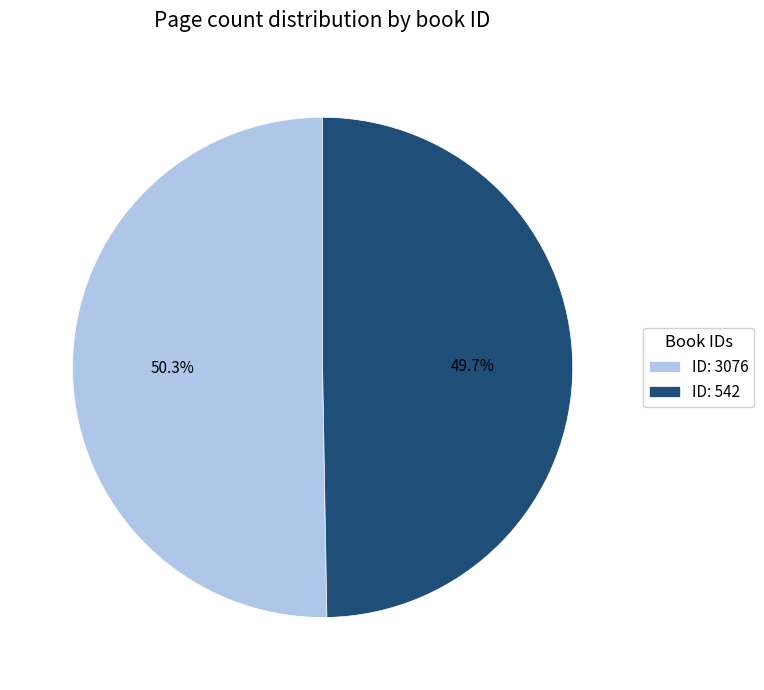

Count the number of slices in the pie.

2